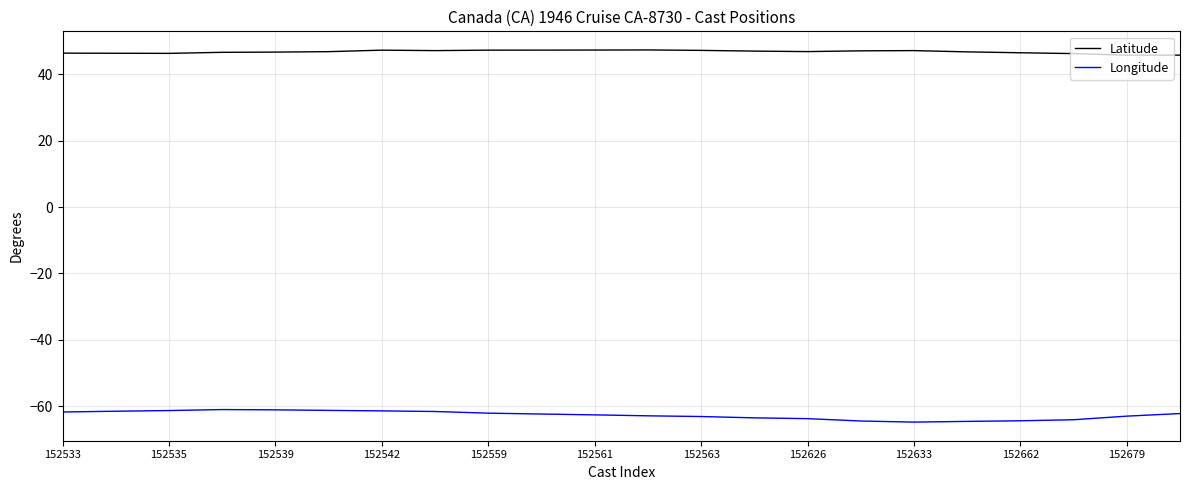

What is the highest value of the Latitude series?

47.4